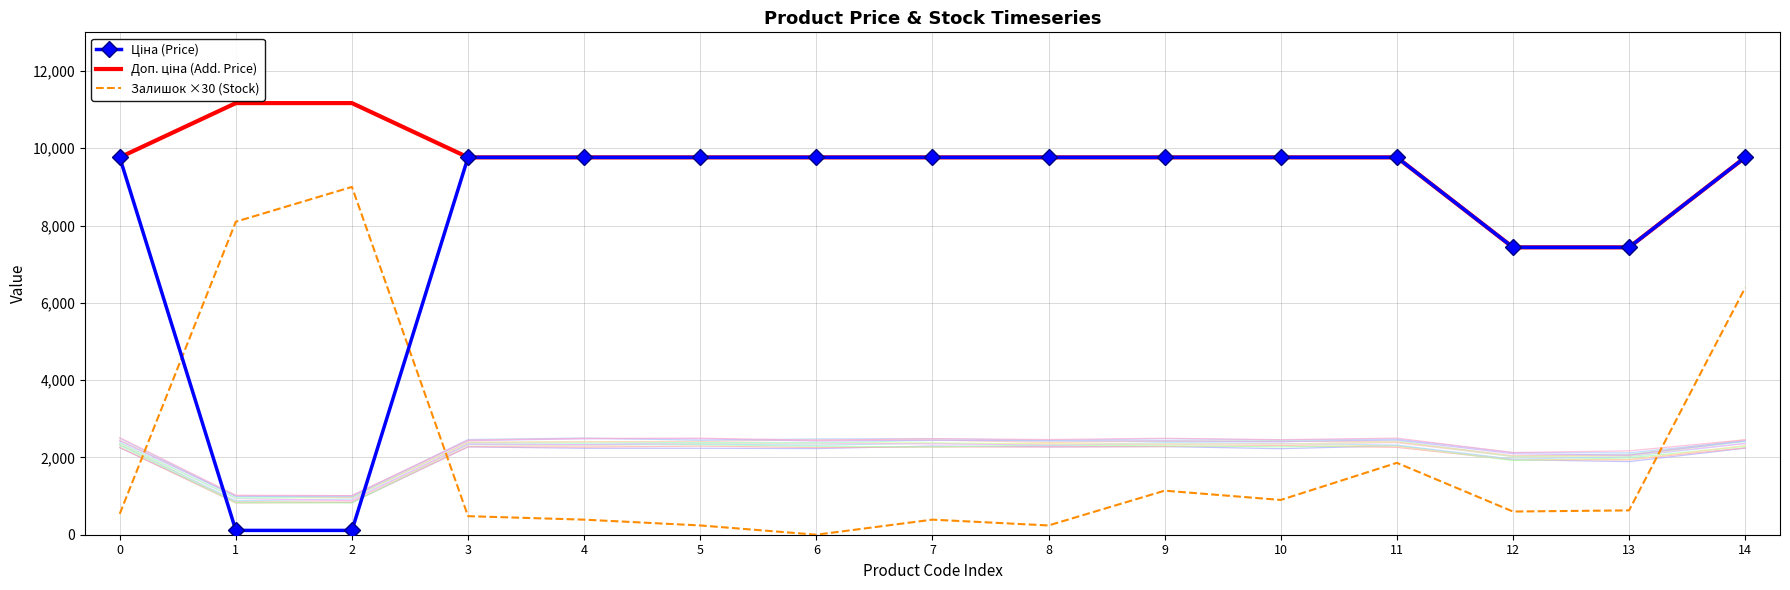

Is the value of Залишок ×30 (Stock) at 11 greater than the value of Доп. ціна (Add. Price) at 2?

No